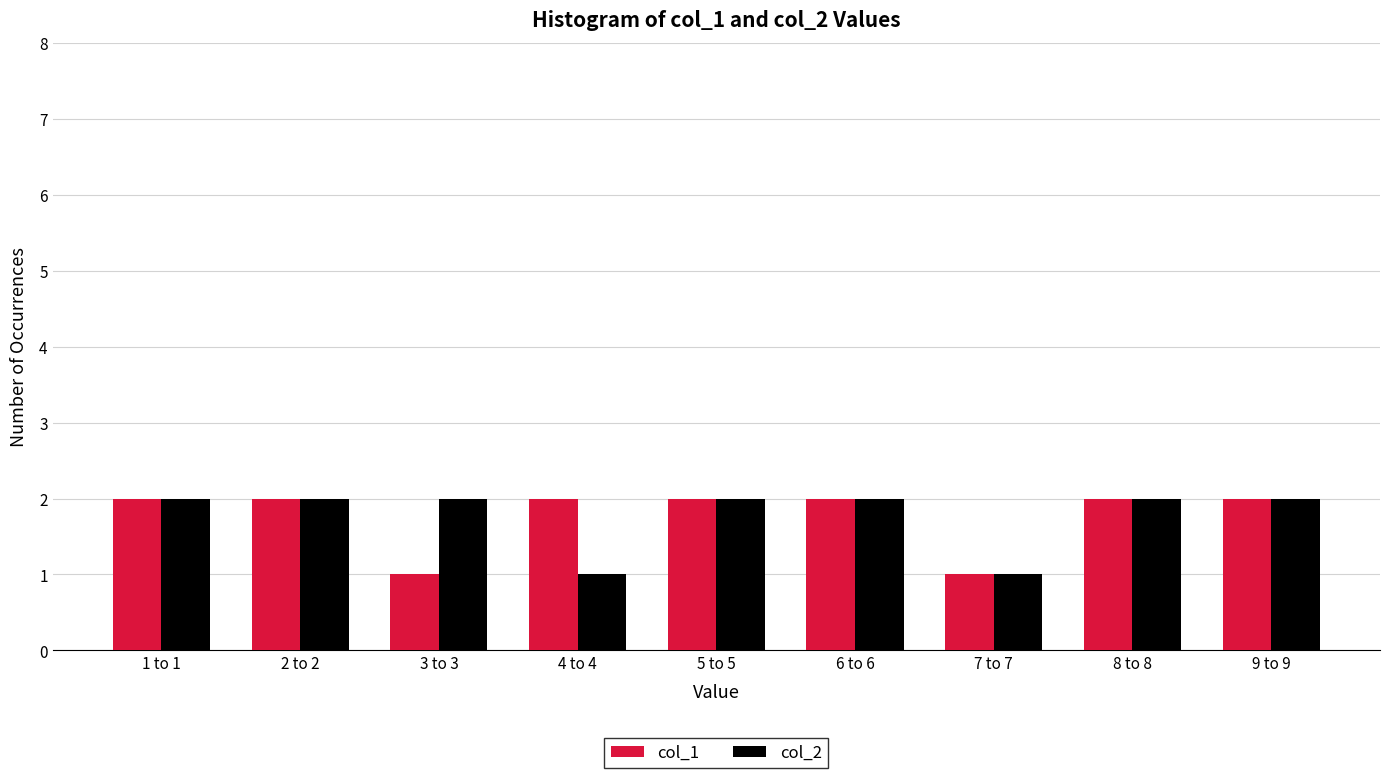

Reading left to right, extract all data points from this chart.

col_1: 2	2	1	2	2	2	1	2	2
col_2: 2	2	2	1	2	2	1	2	2